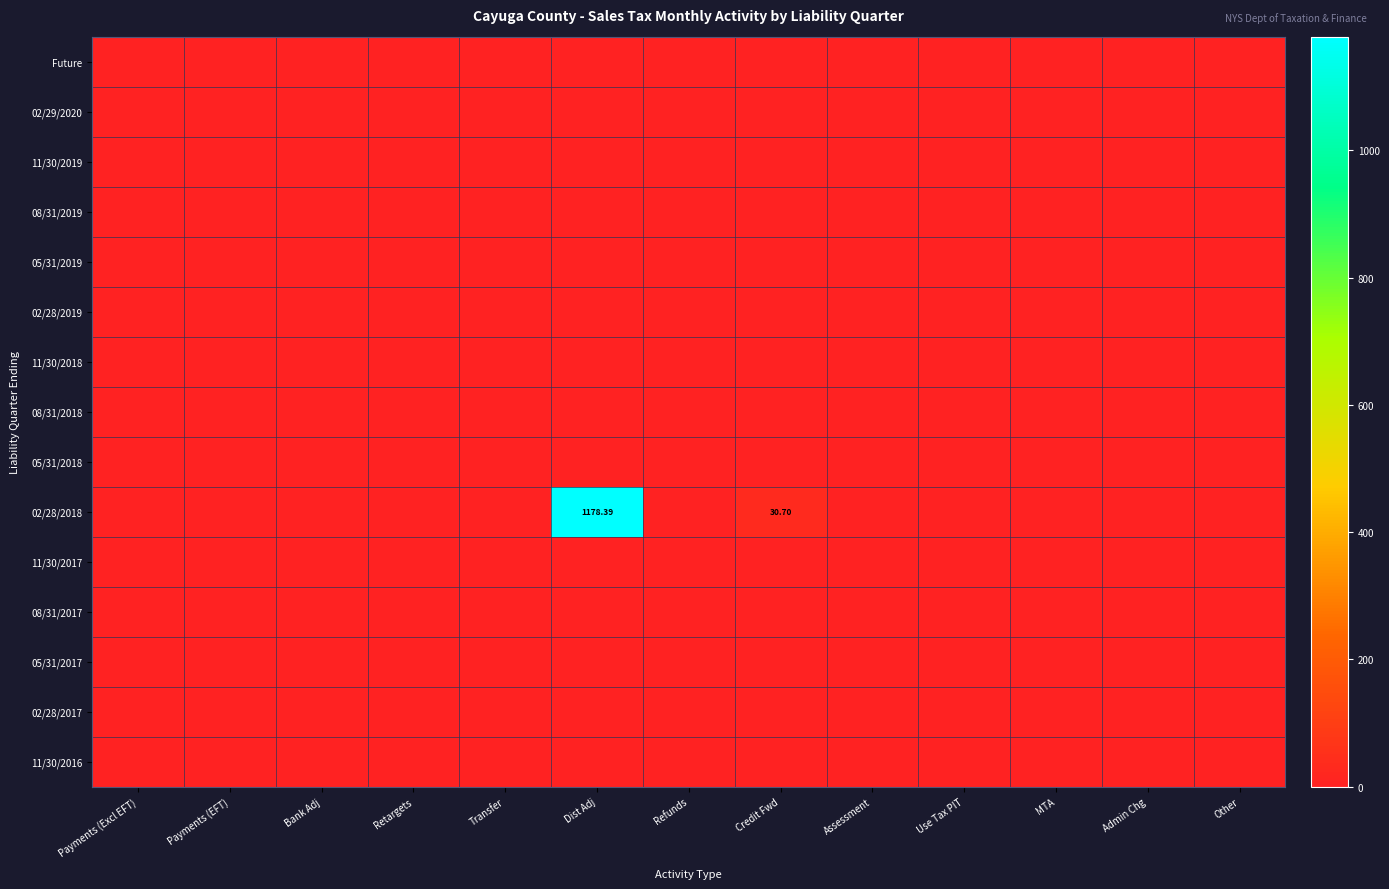

Which series has the largest range (max minus min)?

02/28/2018